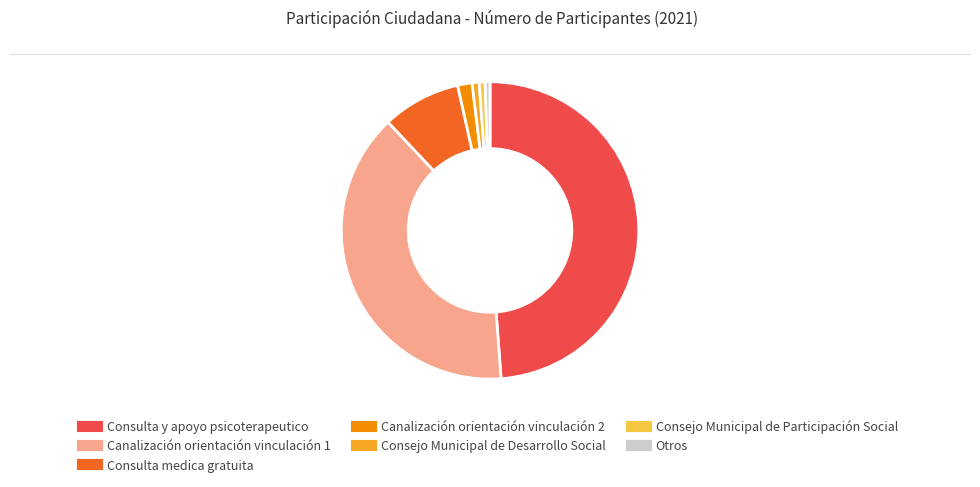

Does any single category account for the majority?

No